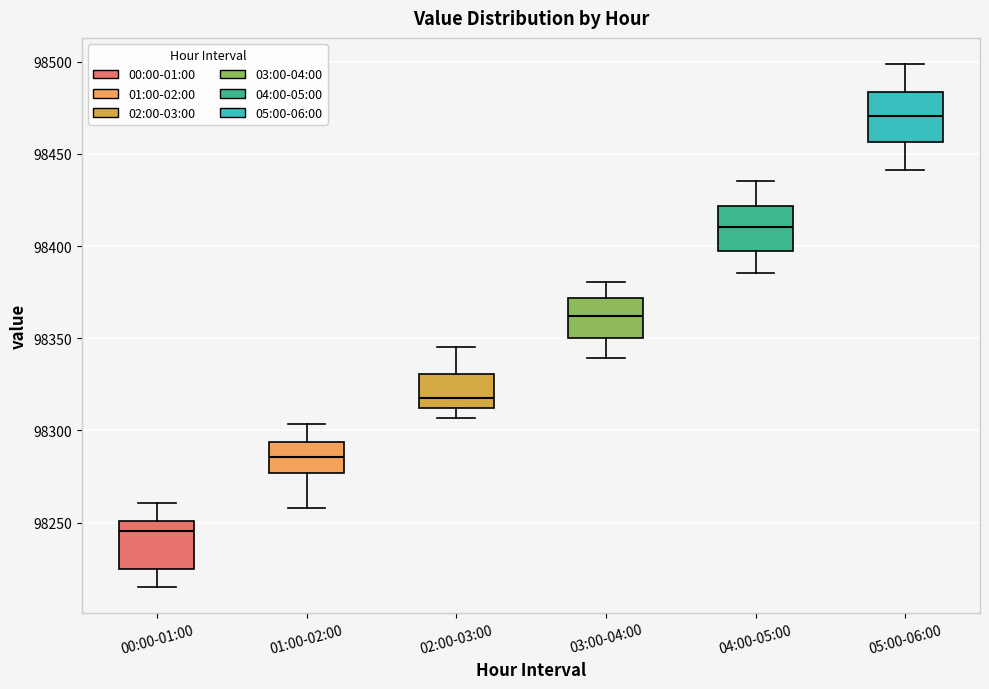

Which box's median line is the highest?

05:00-06:00